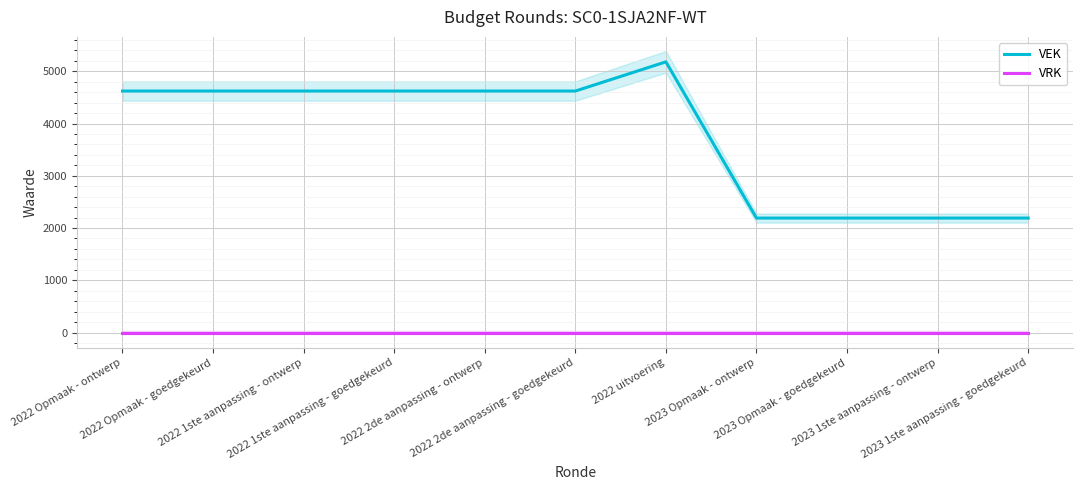

What is the label of the 7th point from the left?

2022 uitvoering